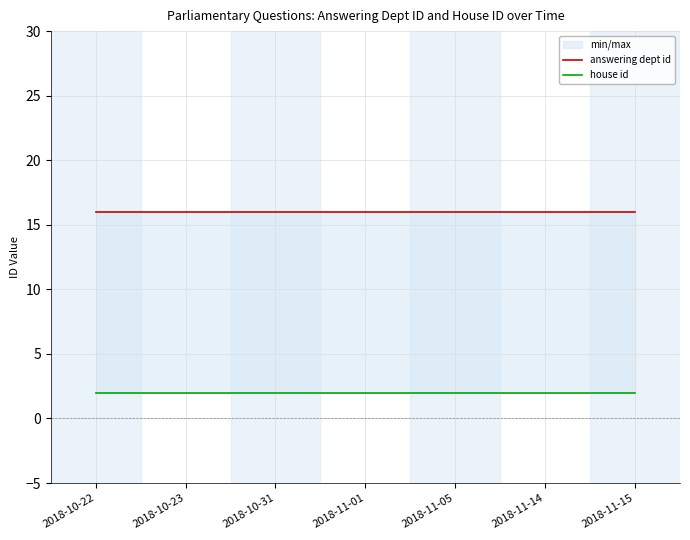

True or false: answering dept id and house id intersect in this chart.

False